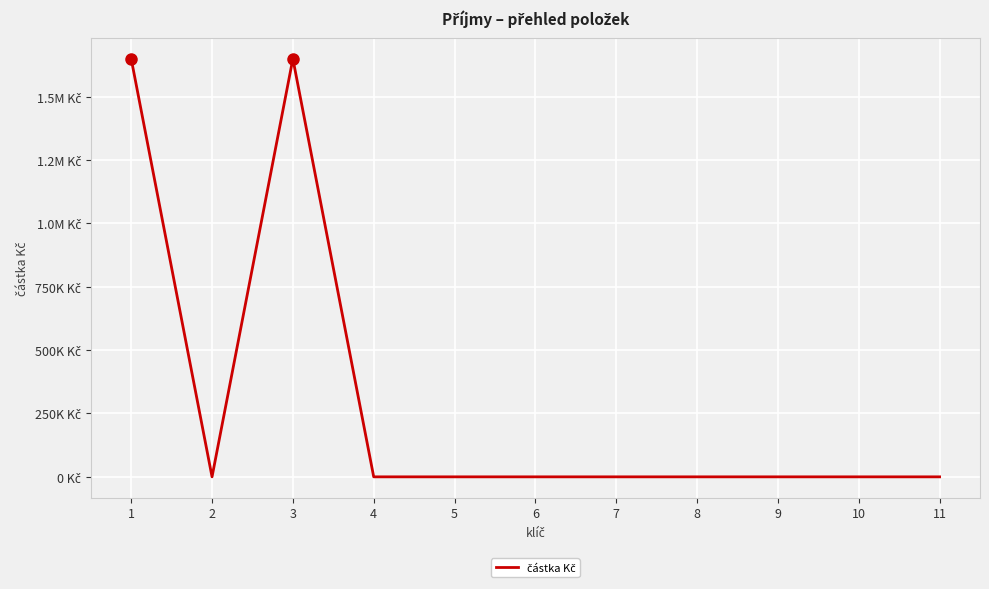

Does the chart display data point markers on the line(s)?

No